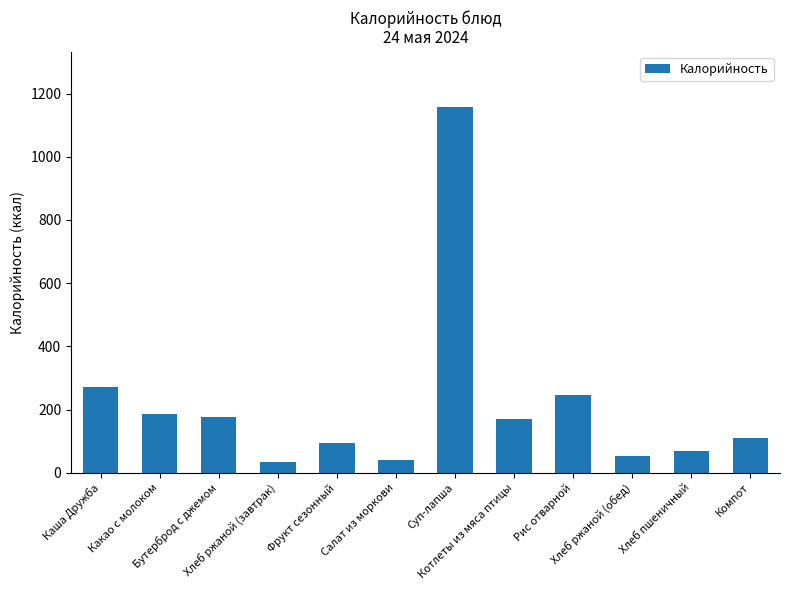

True or false: the data shows 70.5 at Хлеб пшеничный.

True